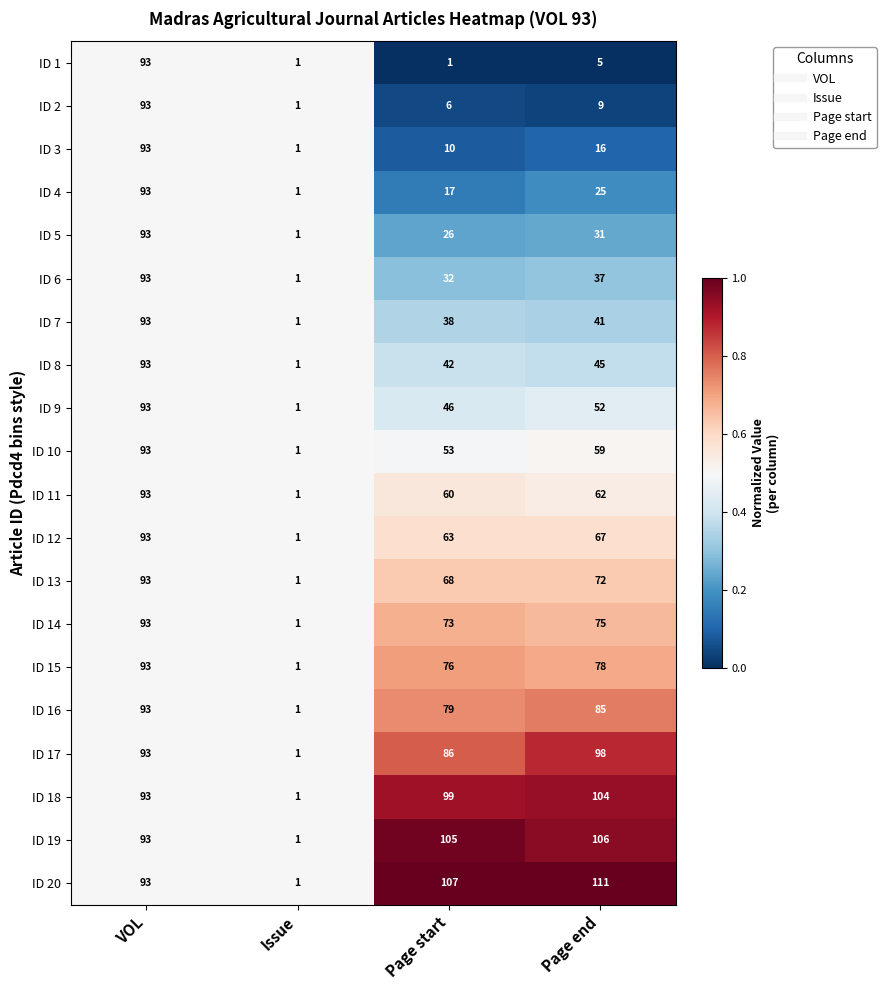

Is the value of ID 5 at Page end greater than the value of ID 15 at VOL?

No